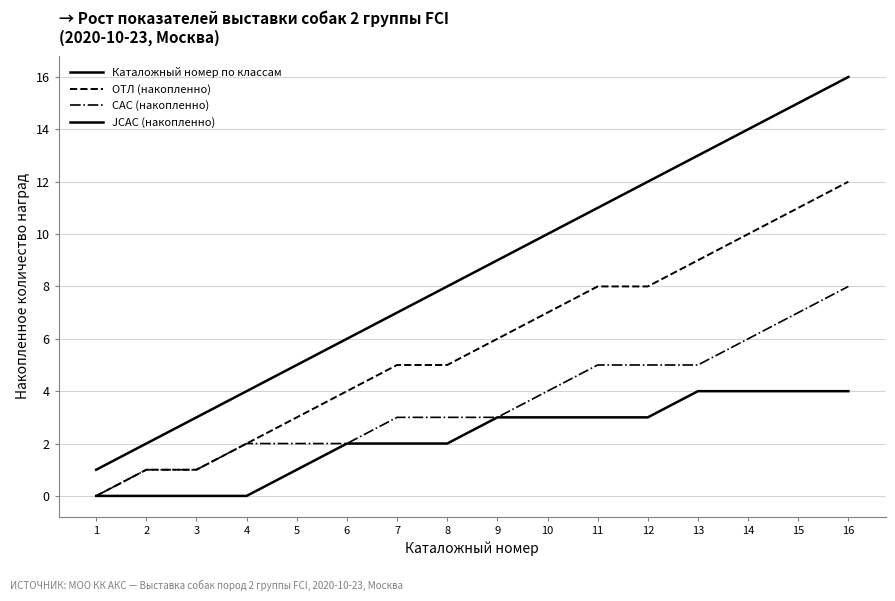

Which has a higher value, 9 or 10?

10